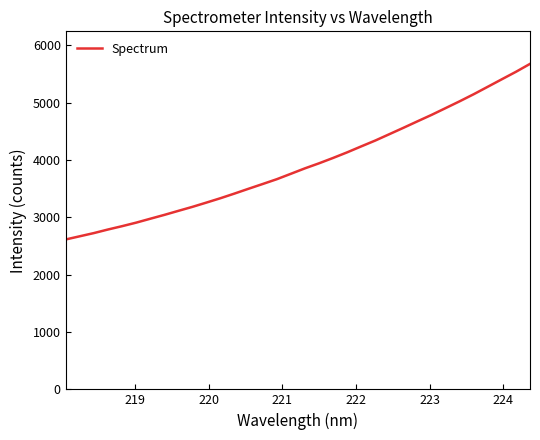

What is the maximum value shown in the chart?

5677.7